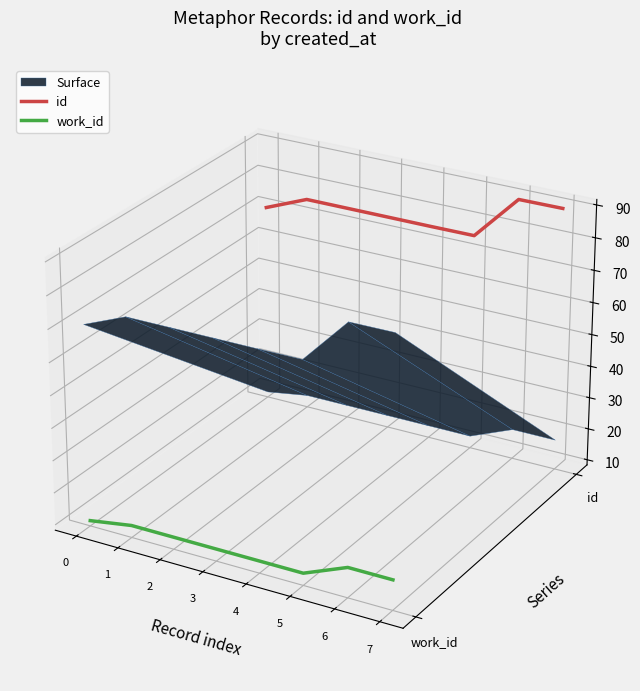

True or false: work_id and id intersect in this chart.

False